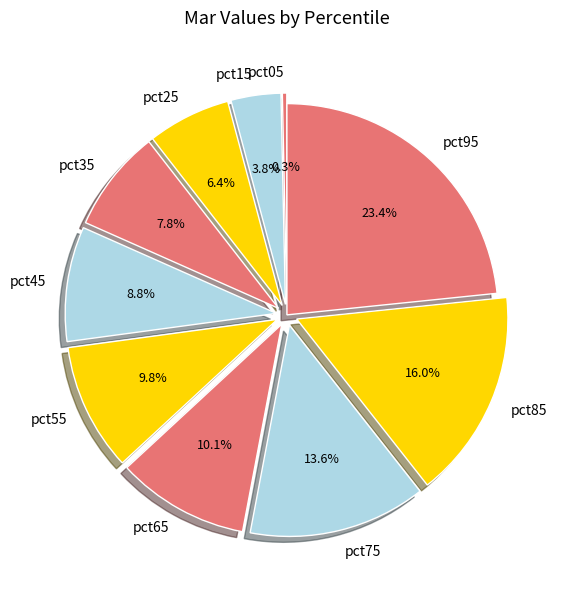

Count the number of slices in the pie.

10